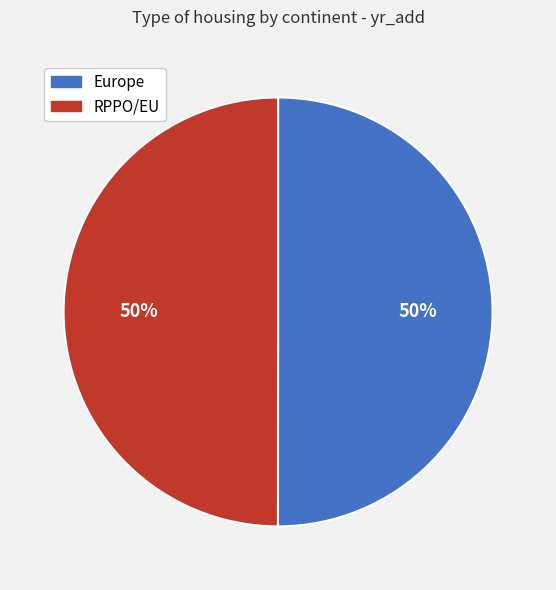

Approximately how many times larger is the value at Europe compared to RPPO/EU?

1.0